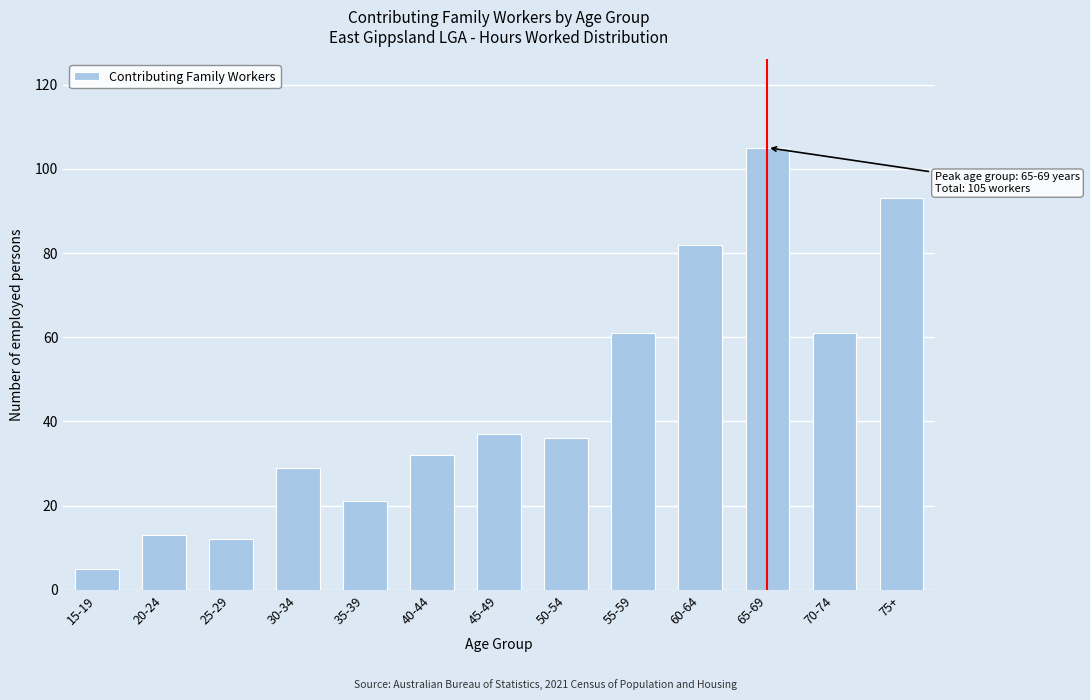

Reading right to left, transcribe all the data shown in this chart.

75+=93	70-74=61	65-69=105	60-64=82	55-59=61	50-54=36	45-49=37	40-44=32	35-39=21	30-34=29	25-29=12	20-24=13	15-19=5